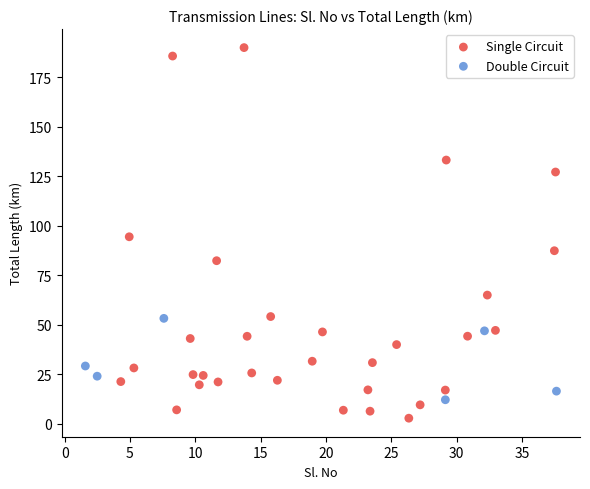

Which series has the widest spread of Y values?

Single Circuit